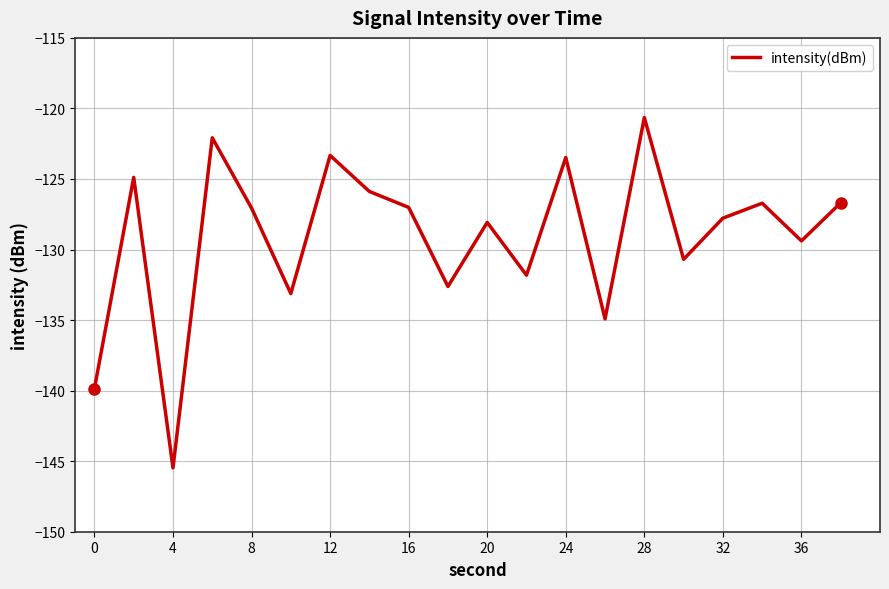

What is the greatest value displayed?

-120.6